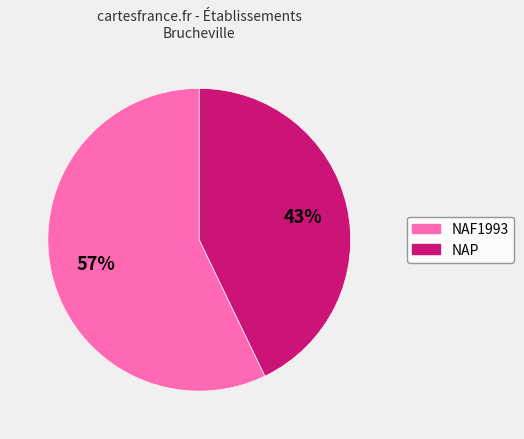

To the nearest percent, what is the average slice percentage?

50%